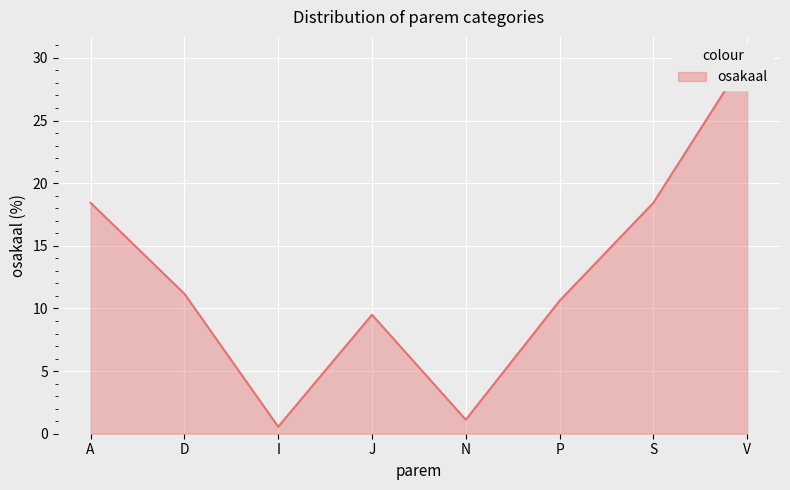

What is the change in value from I to P?

+10.1